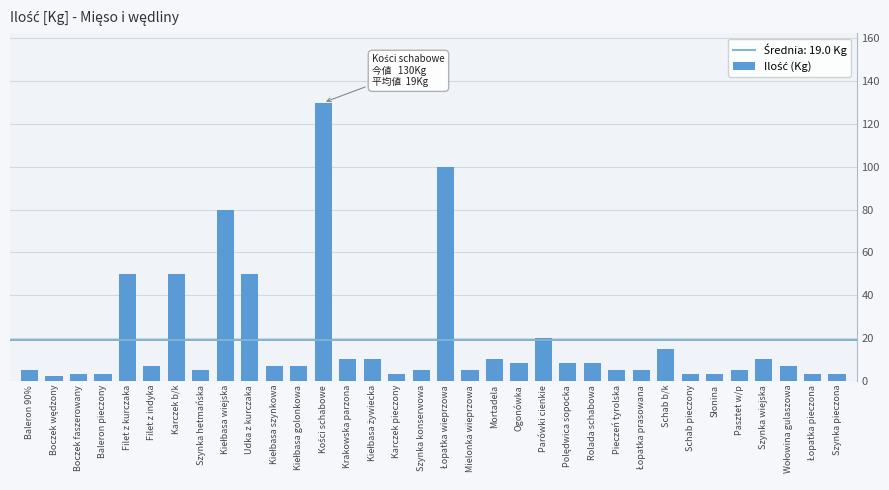

What is the difference between the second highest and minimum values?

98